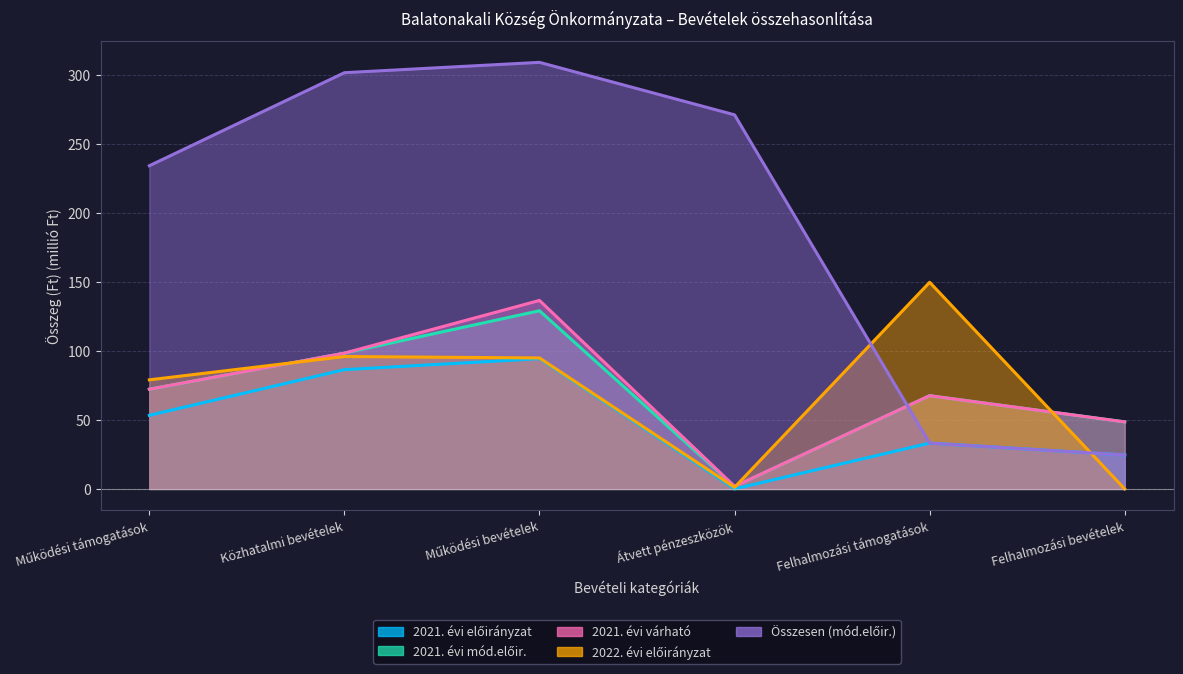

Reading left to right, what are all the values shown in this chart?

2021. évi előirányzat: Működési támogatások=53.4	Közhatalmi bevételek=86.5	Működési bevételek=94.5	Átvett pénzeszközök=0.0	Felhalmozási támogatások=33.2	Felhalmozási bevételek=24.6
2021. évi mód.előir.: Működési támogatások=72.3	Közhatalmi bevételek=98.5	Működési bevételek=129.2	Átvett pénzeszközök=1.8	Felhalmozási támogatások=67.6	Felhalmozási bevételek=48.6
2021. évi várható: Működési támogatások=72.3	Közhatalmi bevételek=98.5	Működési bevételek=136.7	Átvett pénzeszközök=1.8	Felhalmozási támogatások=67.6	Felhalmozási bevételek=48.6
2022. évi előirányzat: Működési támogatások=79.1	Közhatalmi bevételek=96.0	Működési bevételek=95.0	Átvett pénzeszközök=1.2	Felhalmozási támogatások=149.8	Felhalmozási bevételek=0.0
Összesen (mód.előir.): Működési támogatások=234.3	Közhatalmi bevételek=301.8	Működési bevételek=309.3	Átvett pénzeszközök=271.2	Felhalmozási támogatások=33.2	Felhalmozási bevételek=24.6